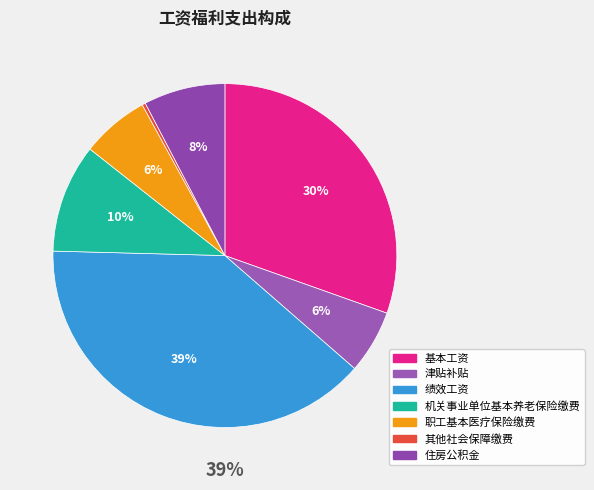

Is it true that 住房公积金 is 8% of the pie?

True